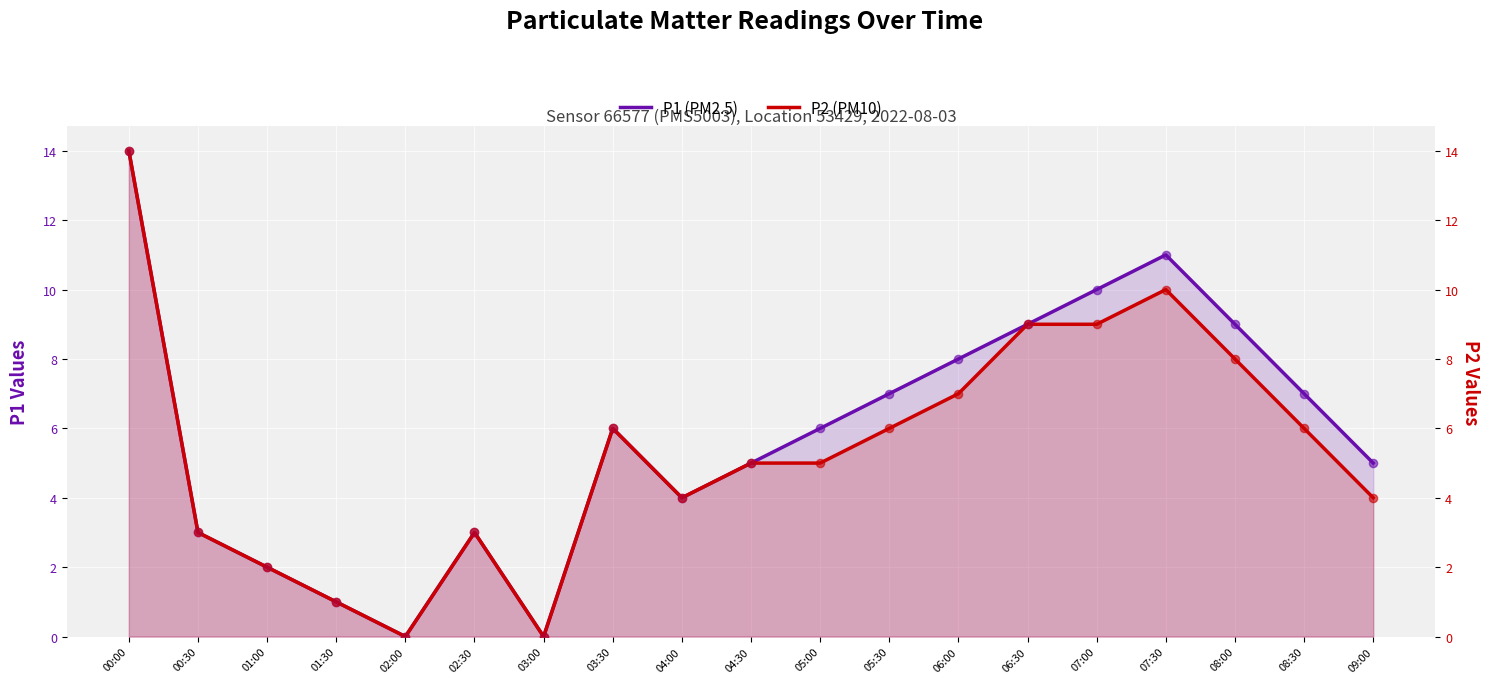

Which series reaches the minimum Y coordinate?

P1 (PM2.5)